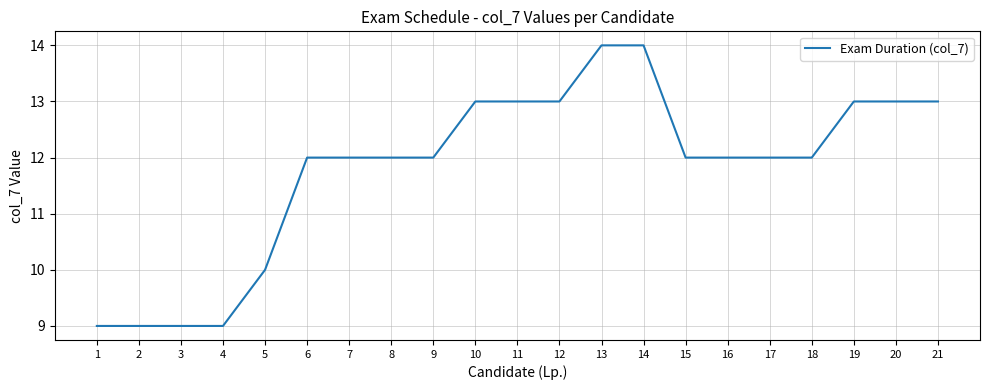

Between 14 and 7, which is larger?

14